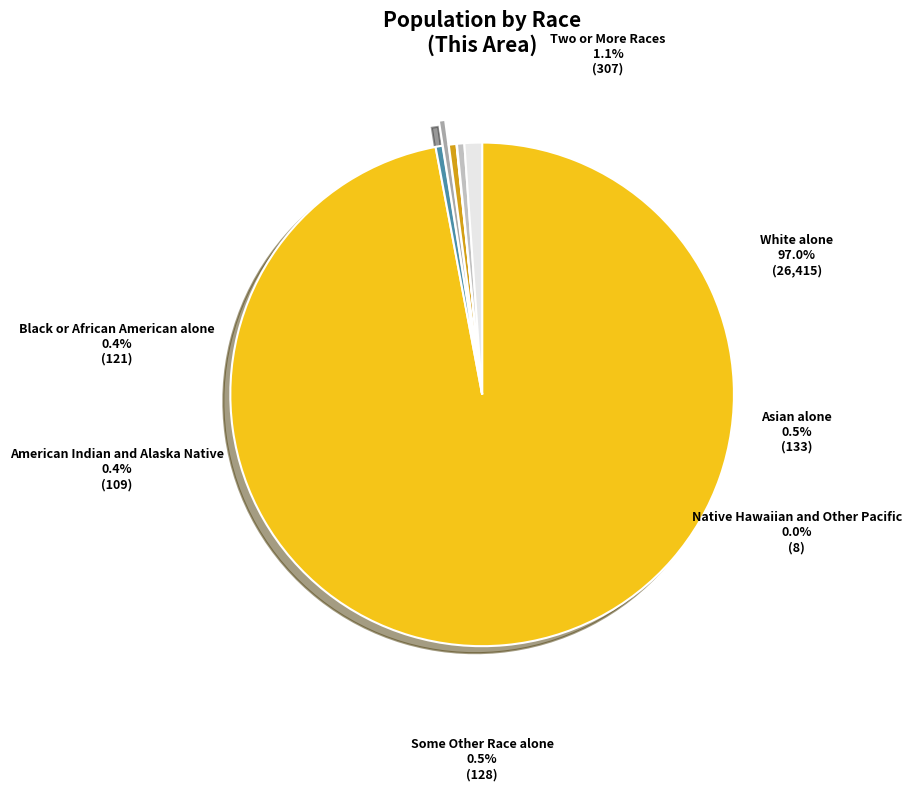

Is White alone the majority of the pie?

Yes